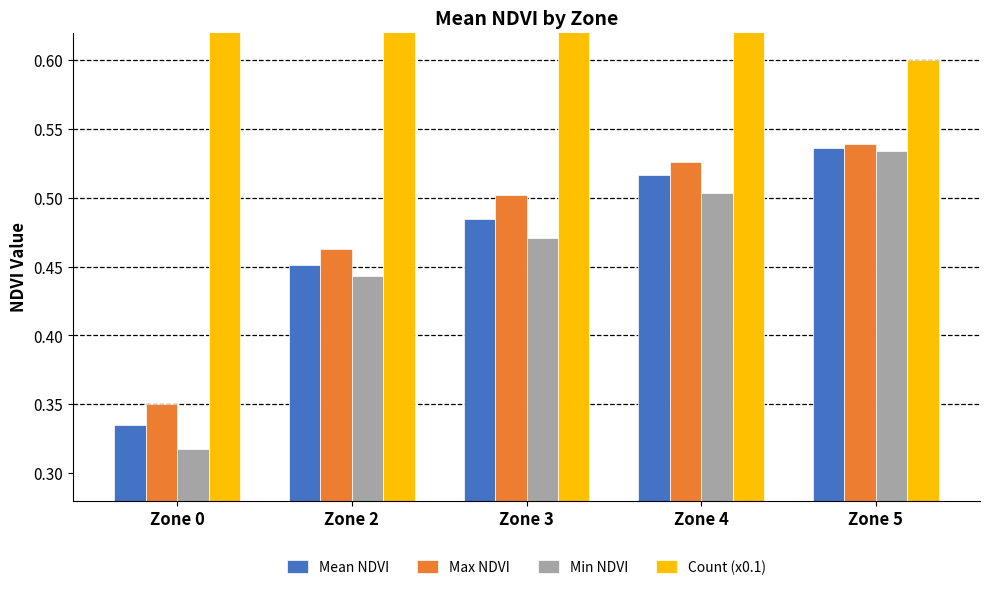

Where is Min NDVI nearest to the value 0?

Zone 0